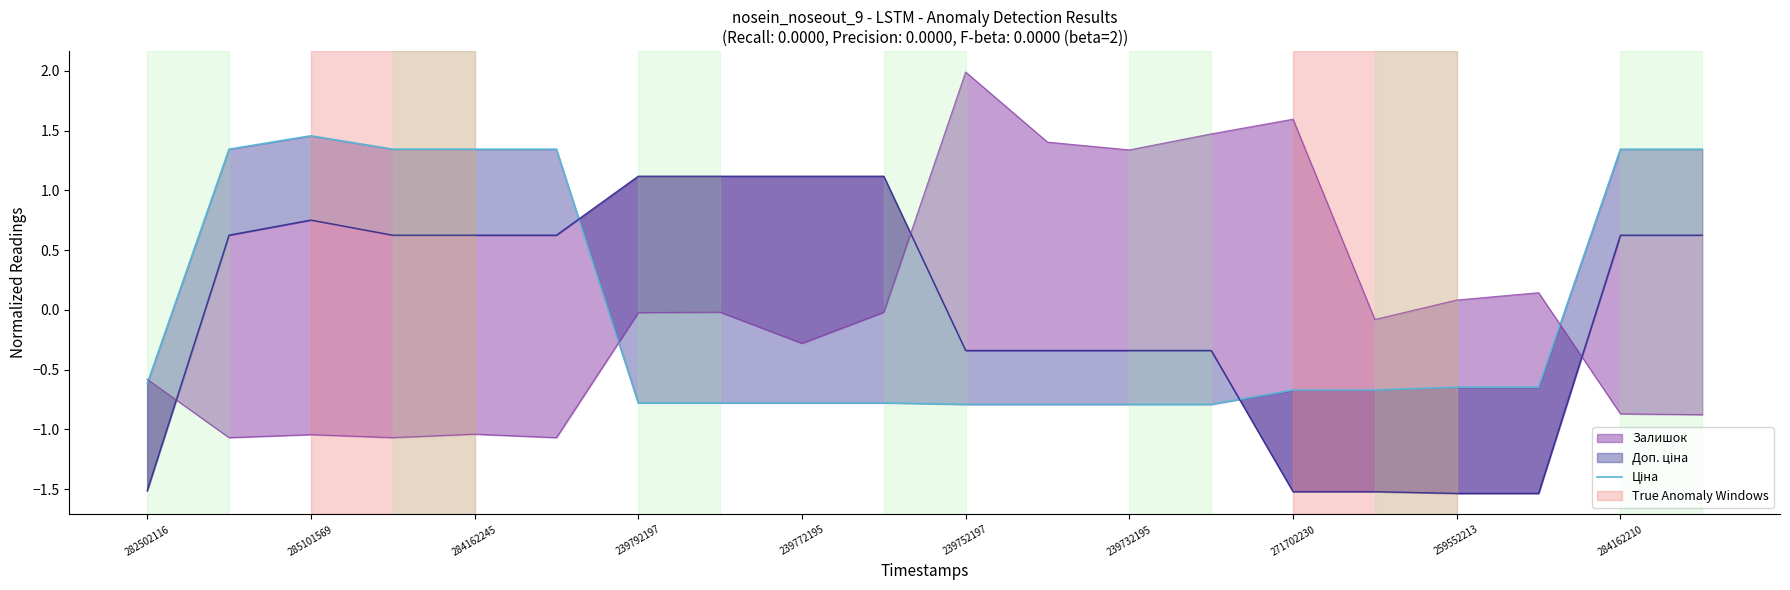

Is it true that the value at 259552213 is -0.3?

False